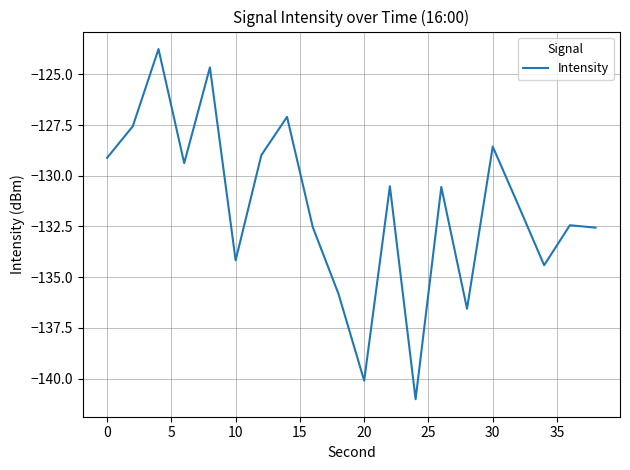

What is the smallest value displayed?

-141.0